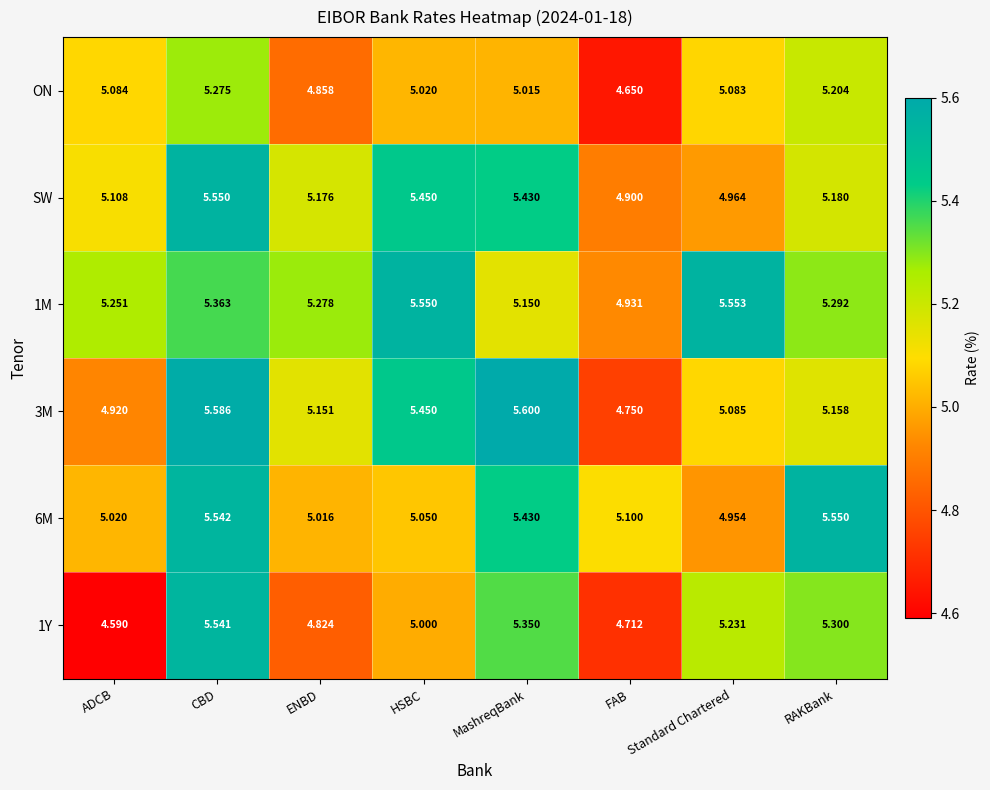

At how many categories does at least one series exceed 5?

8